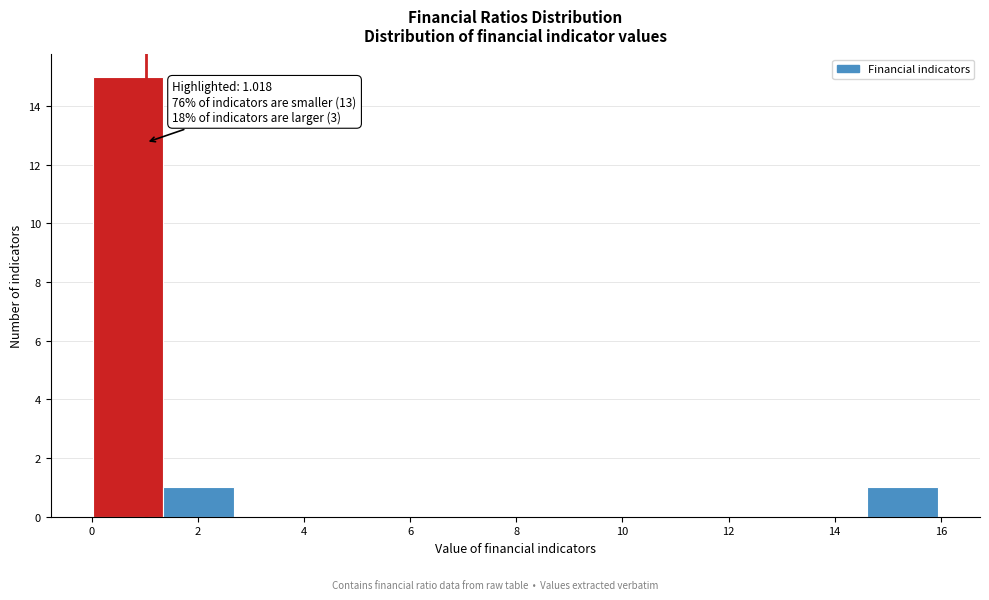

Over which range of the x-axis is the bar tallest?

0.0 to 1.4